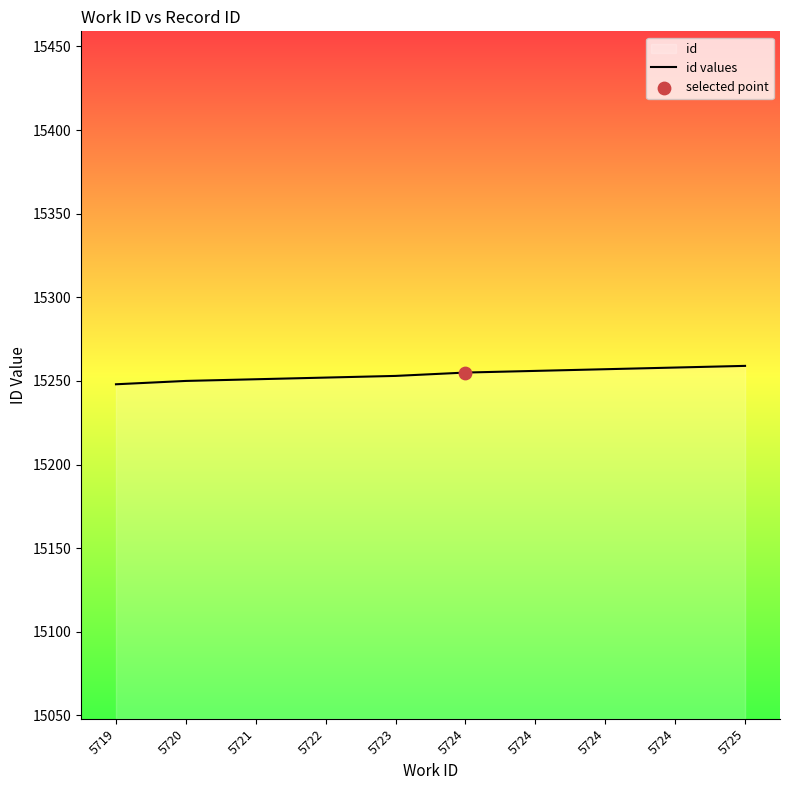

Between 5724 and 5724, which is larger?

5724